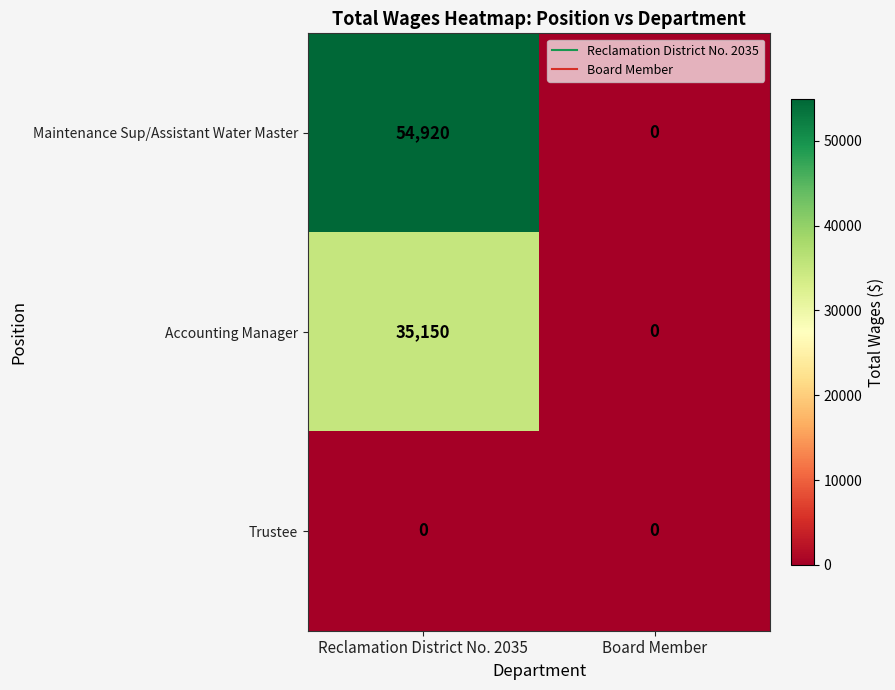

What is the sum of all Maintenance Sup/Assistant Water Master values?

54920